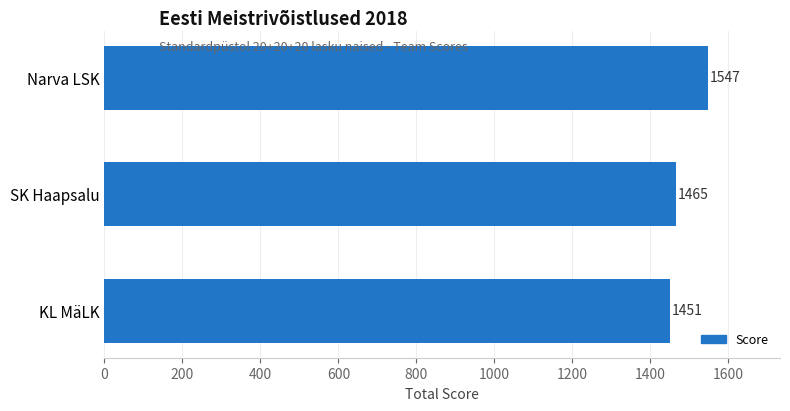

Reading bottom to top, what are all the values shown in this chart?

KL MäLK=1451	SK Haapsalu=1465	Narva LSK=1547